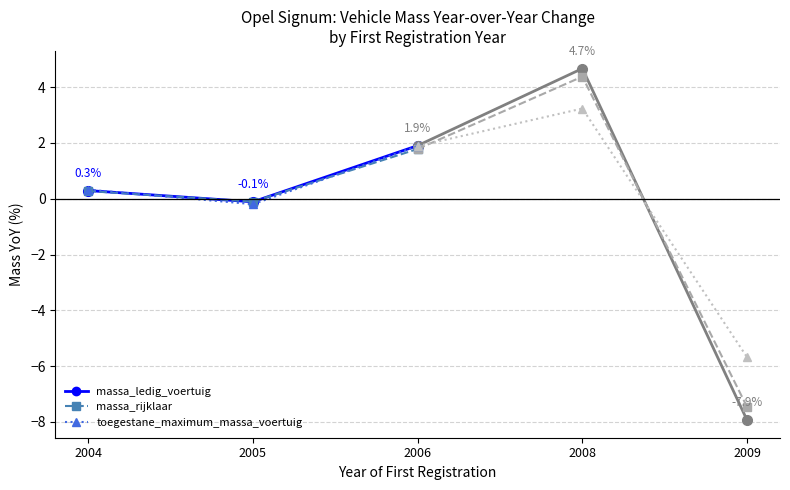

What is the value of the massa_ledig_voertuig point at the 2nd from the left?

-0.1